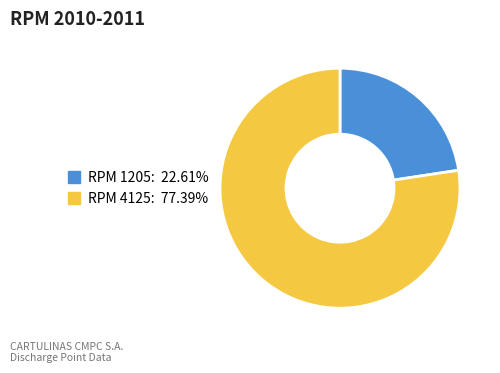

Is there a majority slice in this chart?

Yes